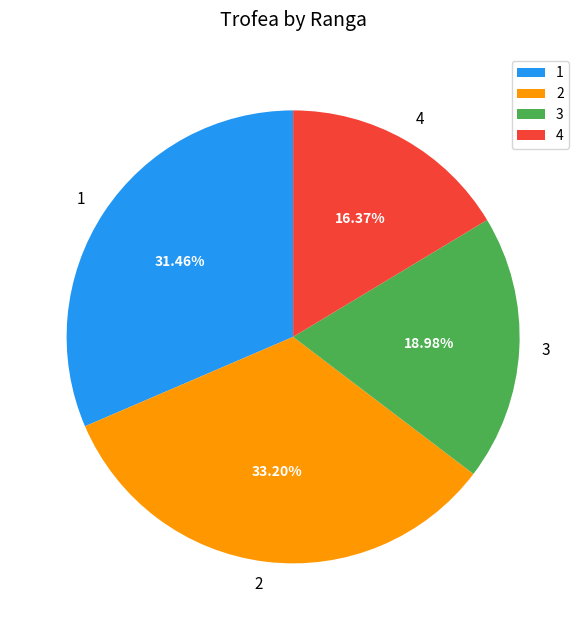

Is 3 the majority of the pie?

No